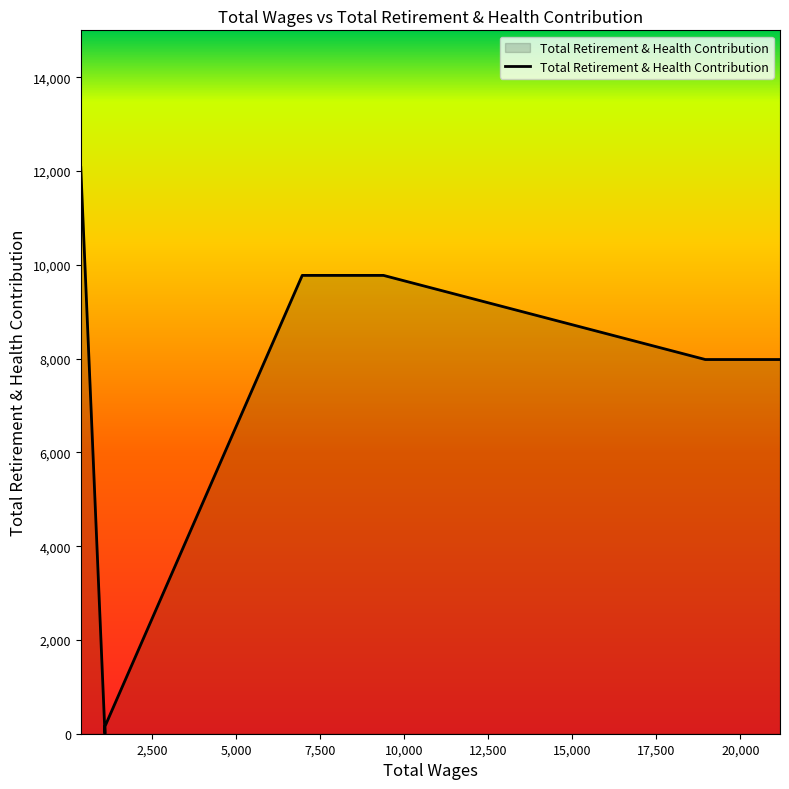

At which category does the data reach its first local valley?

1096.0